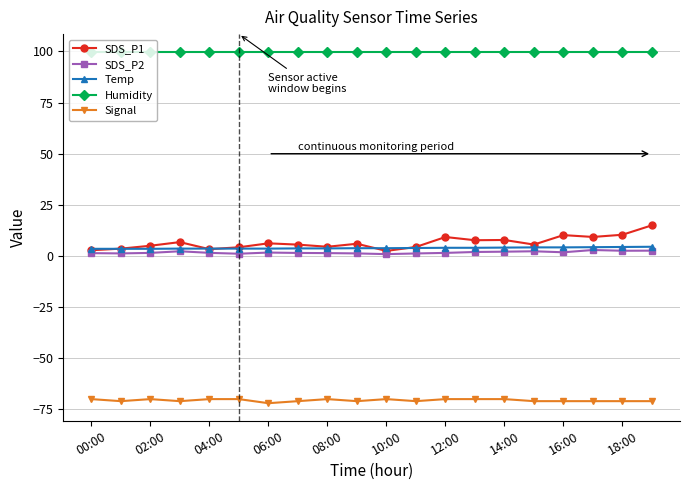

What is the minimum value shown in the chart?

-72.0